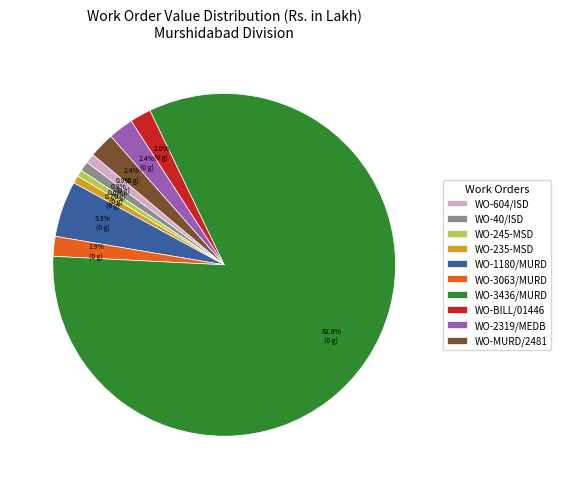

Between WO-3436/MURD and WO-MURD/2481, which is larger?

WO-3436/MURD